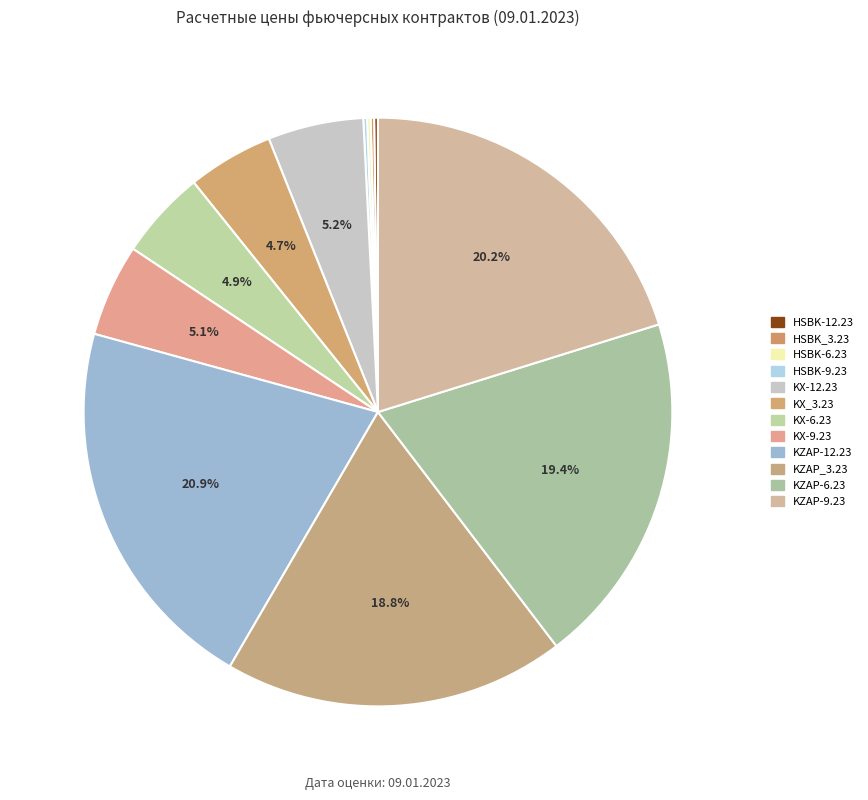

To the nearest percent, what is the average slice percentage?

8%